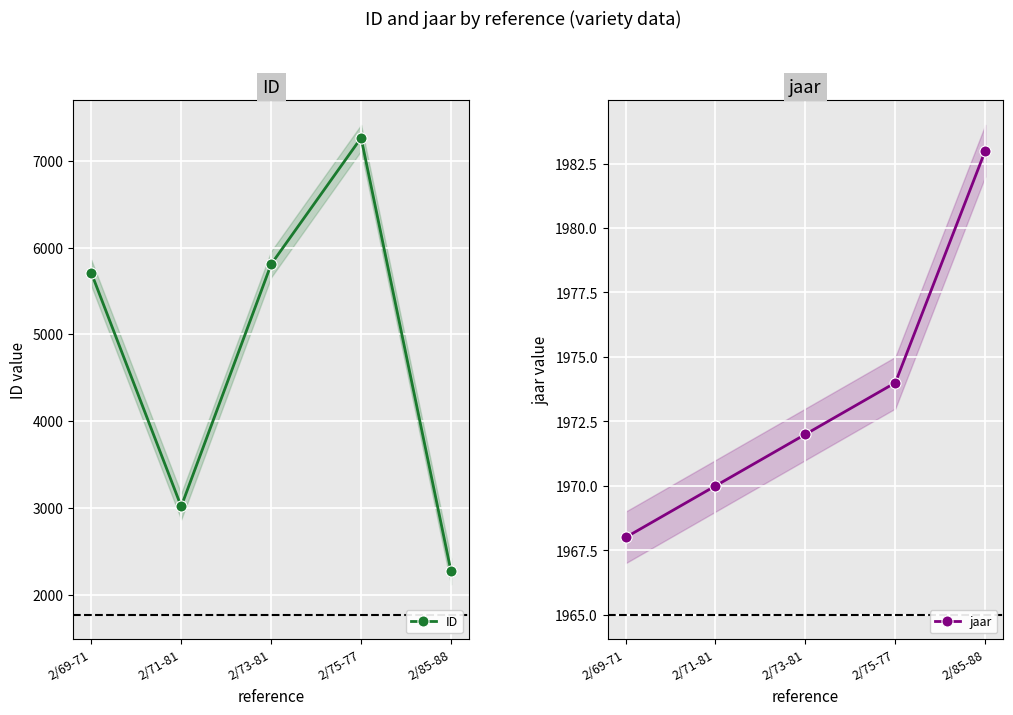

What is the total value across all series at 2/71-81?

4987